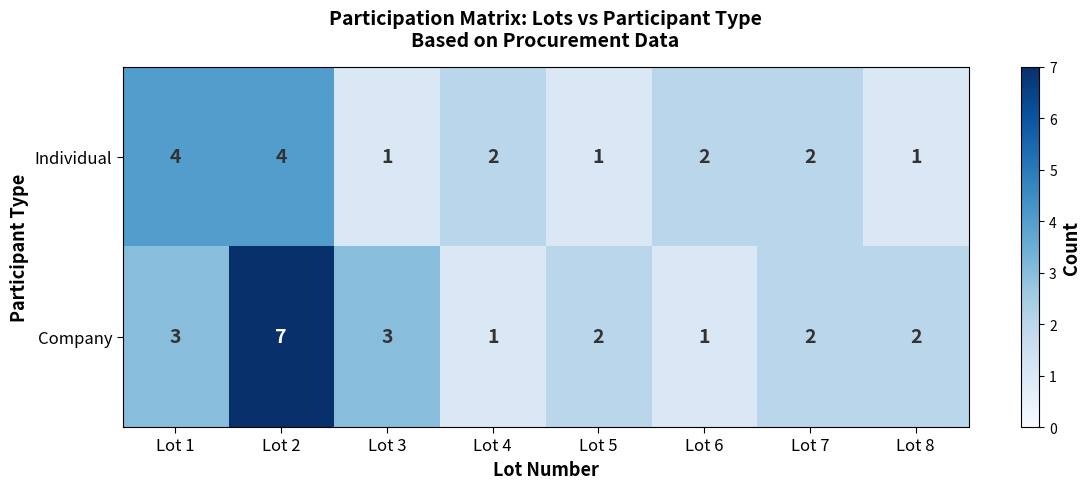

How many series are shown in this chart?

2